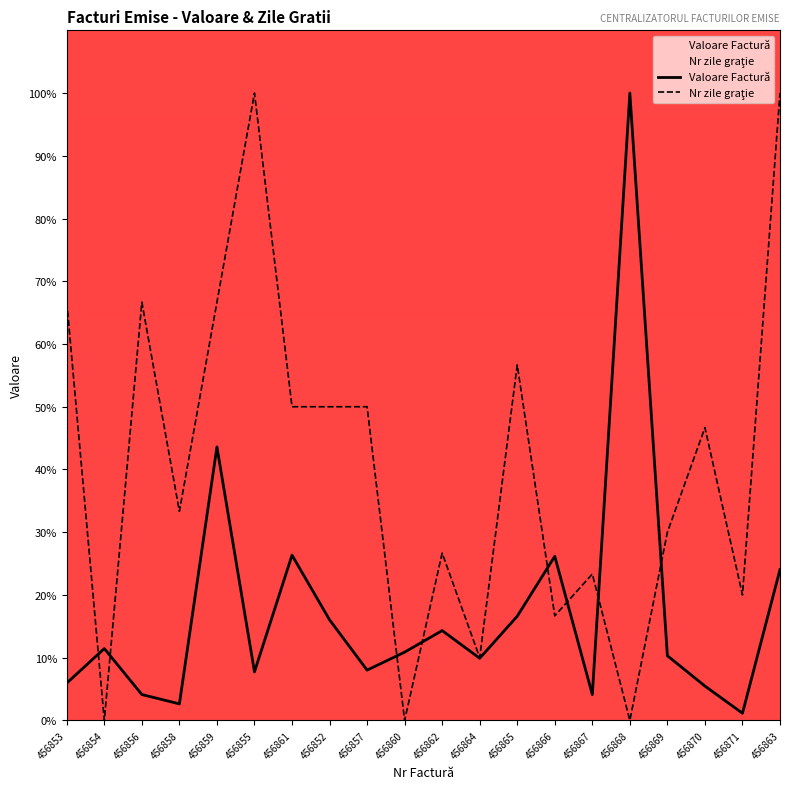

Reading left to right, what are all the values shown in this chart?

Valoare Factură: 6.0	11.5	4.1	2.6	43.6	7.7	26.3	16.0	8.0	10.9	14.3	9.9	16.6	26.2	4.1	100.0	10.3	5.5	1.1	24.0
Nr zile graţie: 66.7	0.0	66.7	33.3	66.7	100.0	50.0	50.0	50.0	0.0	26.7	10.0	56.7	16.7	23.3	0.0	30.0	46.7	20.0	100.0